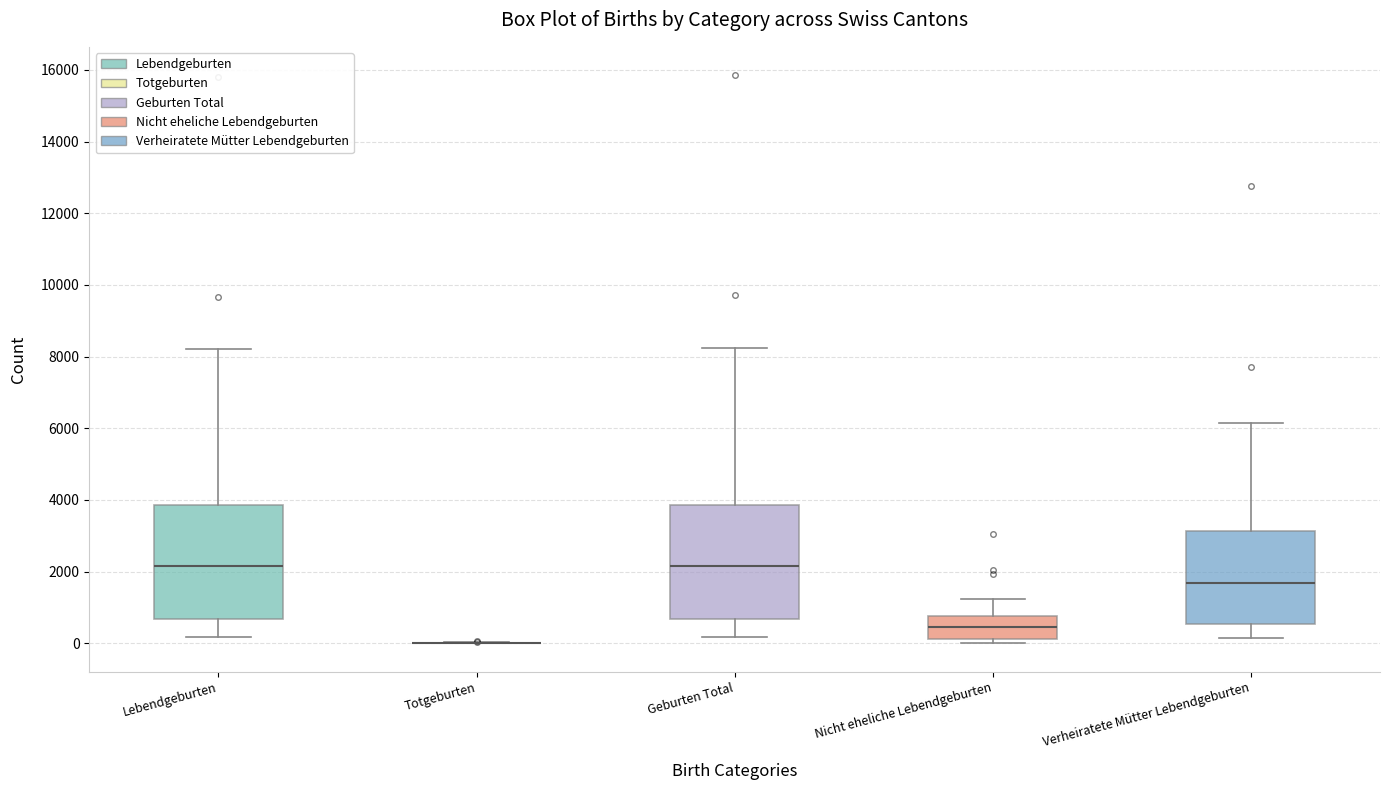

Where is the lower edge of the box for Lebendgeburten on the y-axis? The values are not printed on the chart, so give them approximately, as read against the axis.

600